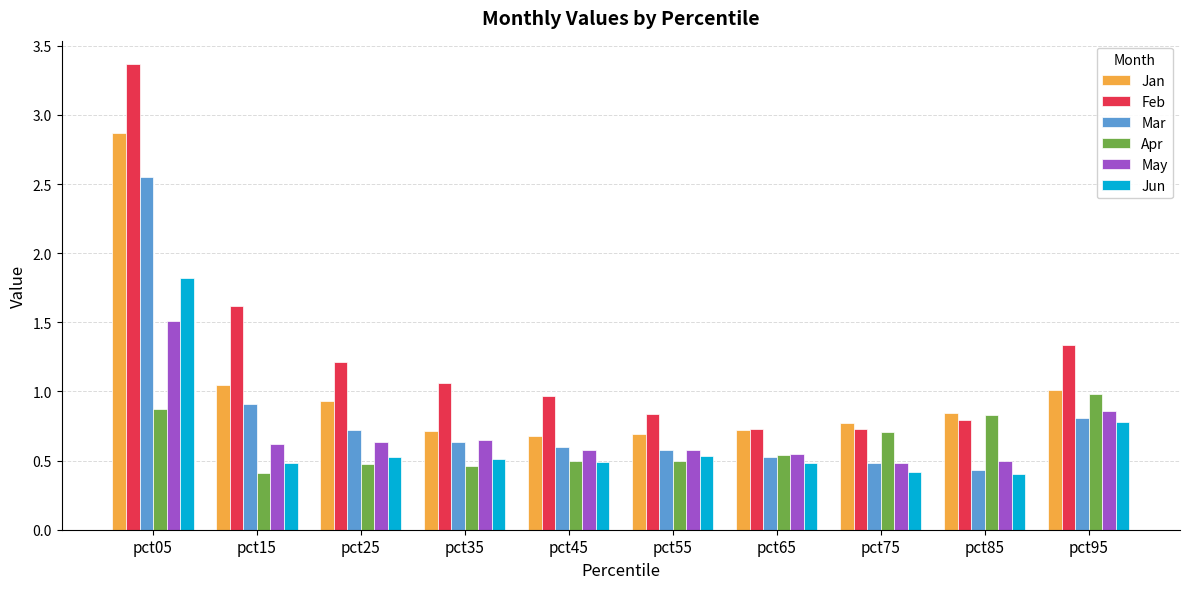

How many series are shown in this chart?

6